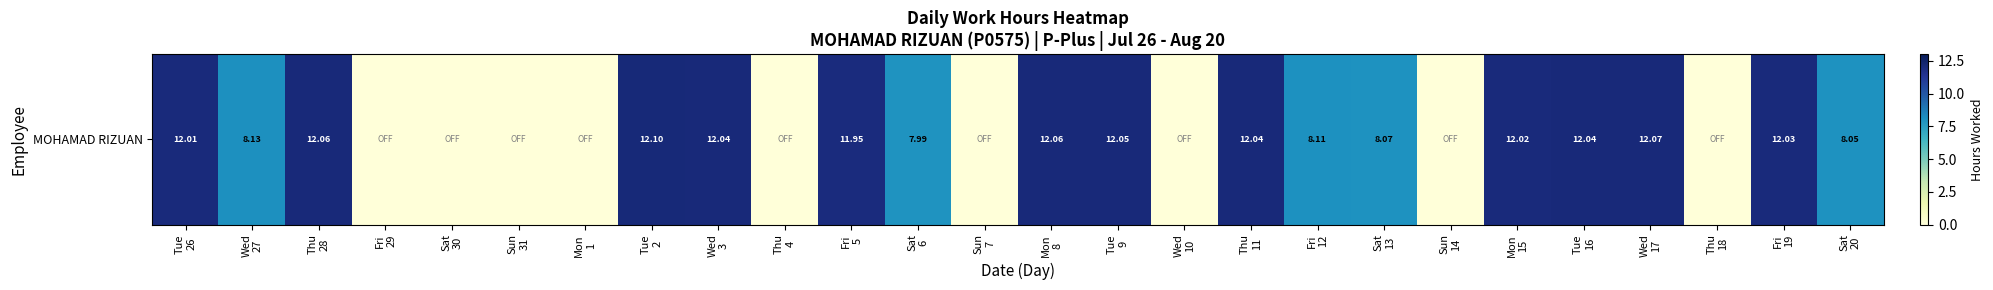

Rank the categories by value from highest to lowest.

Tue
2, Wed
17, Thu
28, Mon
8, Tue
9, Wed
3, Thu
11, Tue
16, Fri
19, Mon
15, Tue
26, Fri
5, Wed
27, Fri
12, Sat
13, Sat
20, Sat
6, Fri
29, Sat
30, Sun
31, Mon
1, Thu
4, Sun
7, Wed
10, Sun
14, Thu
18